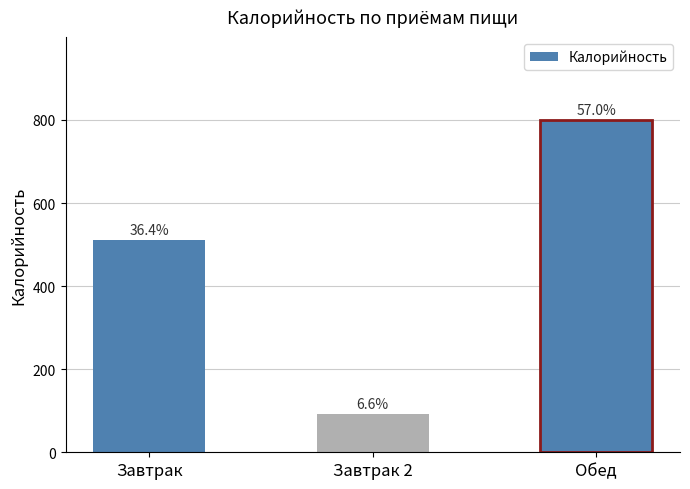

Does the chart contain stacked bars?

No